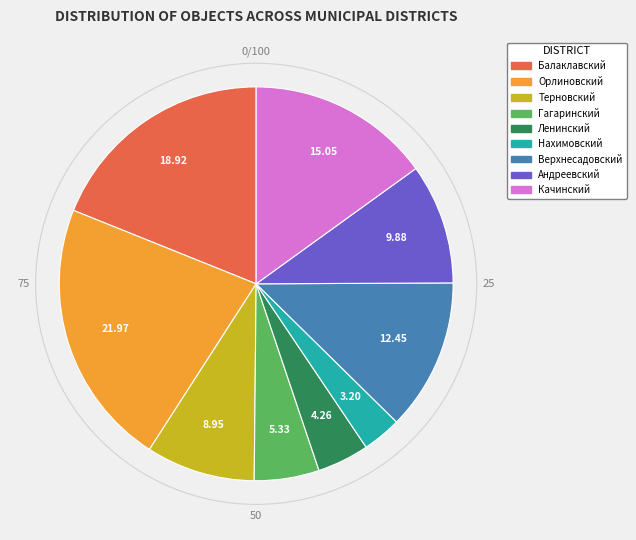

Does any single category account for the majority?

No